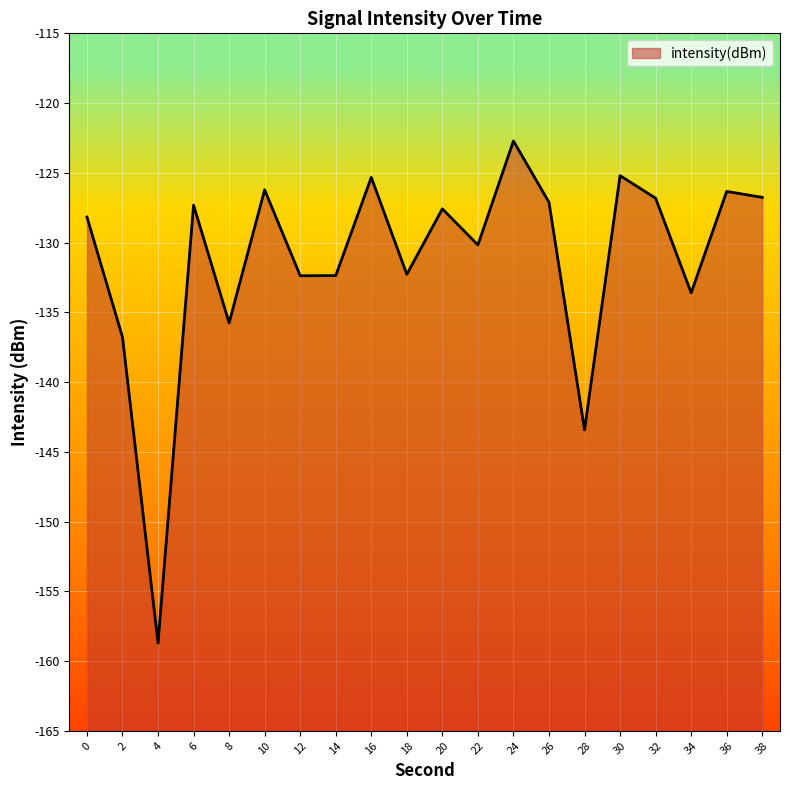

What is the maximum value shown in the chart?

-122.7